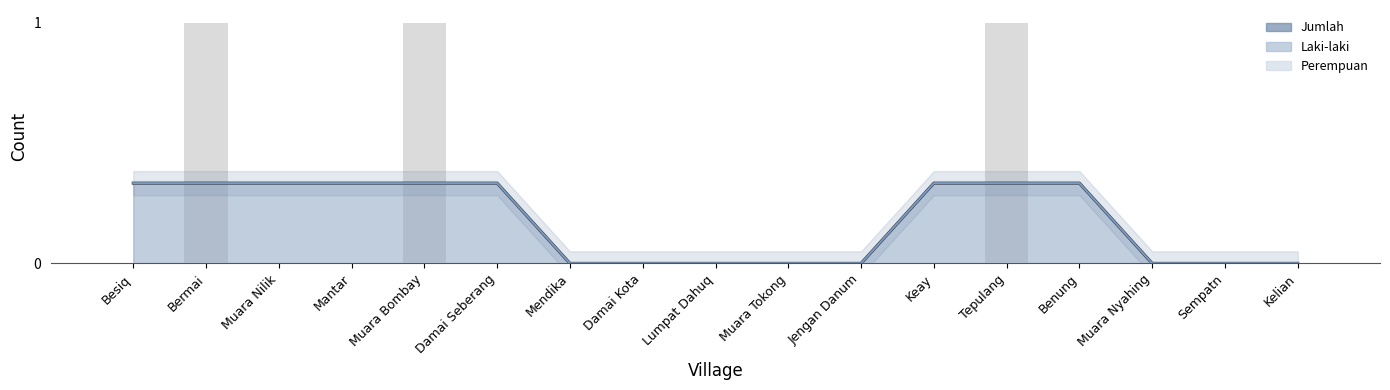

Which has a higher value, Muara Bombay or Damai Seberang?

Muara Bombay